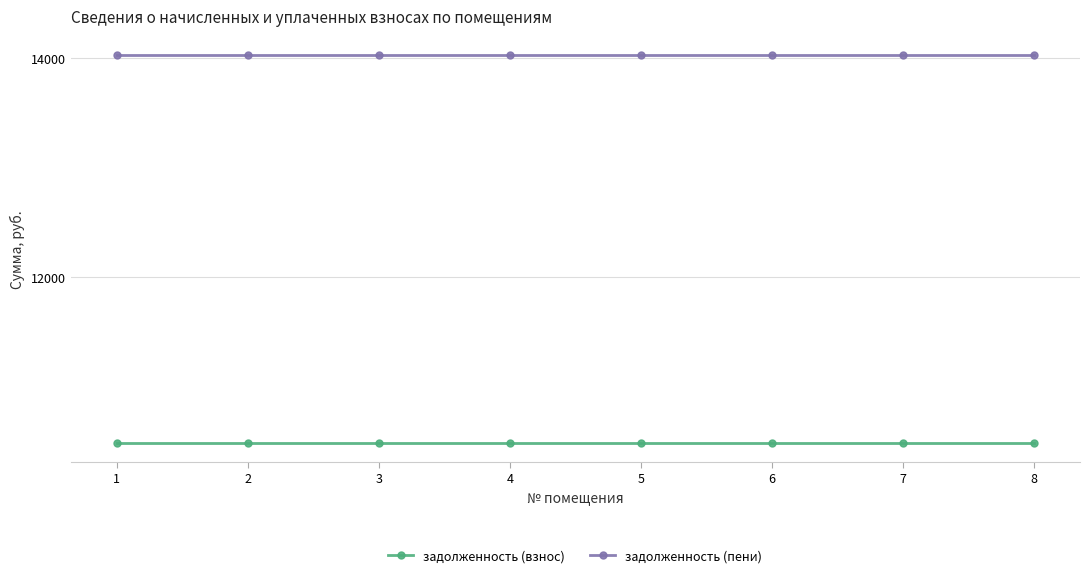

What is the total value across all series at 2?

24504.5